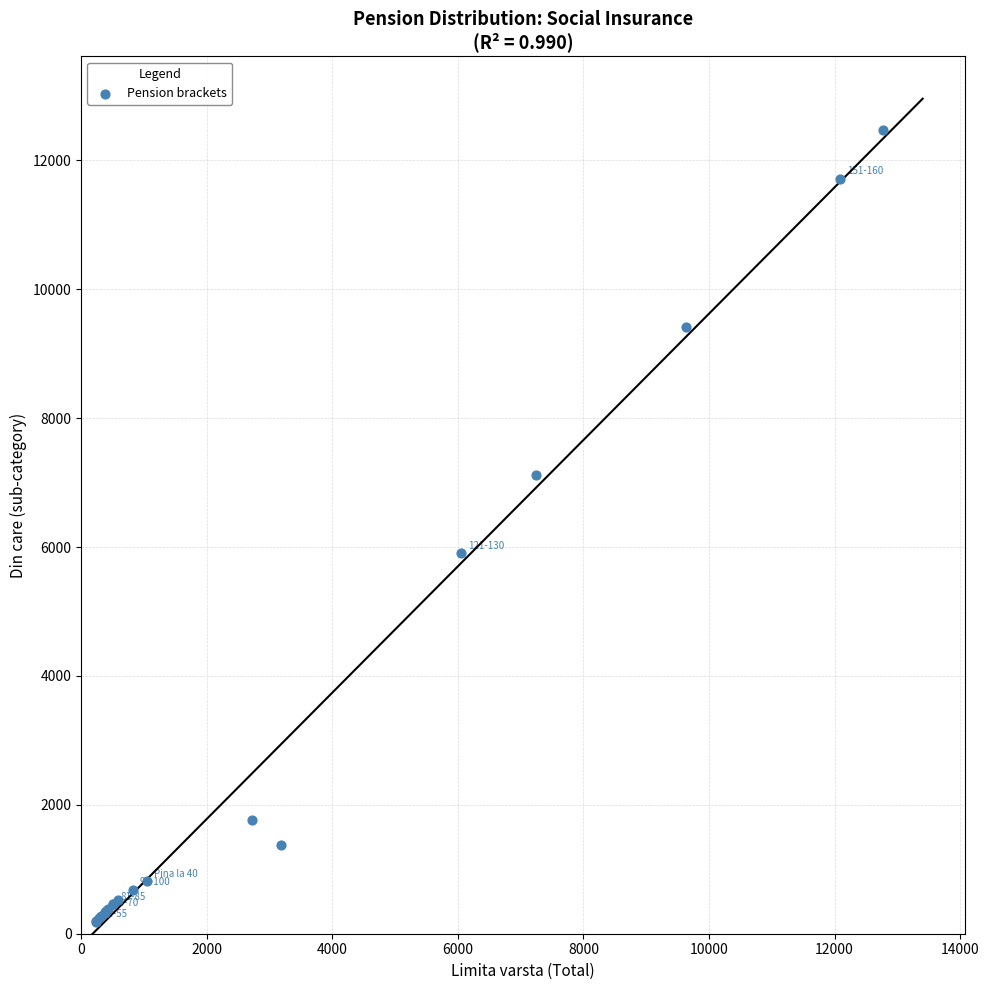

What Y value in the scatter plot is closest to 6331?

5909